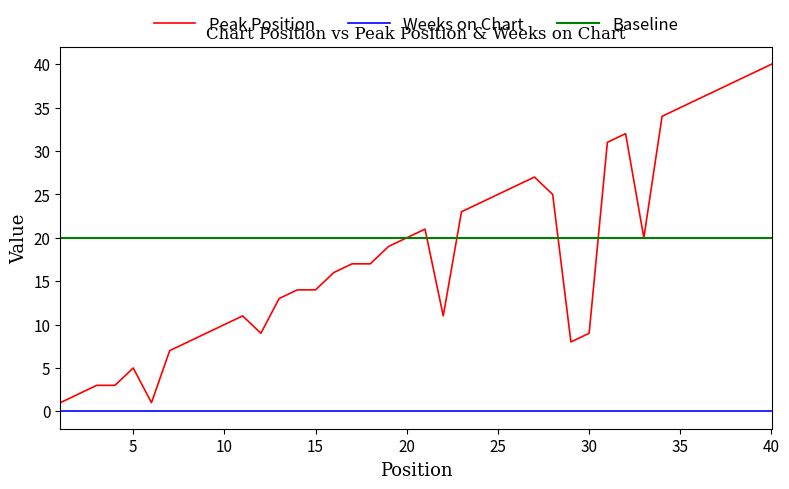

Which series has the largest range (max minus min)?

Peak Position